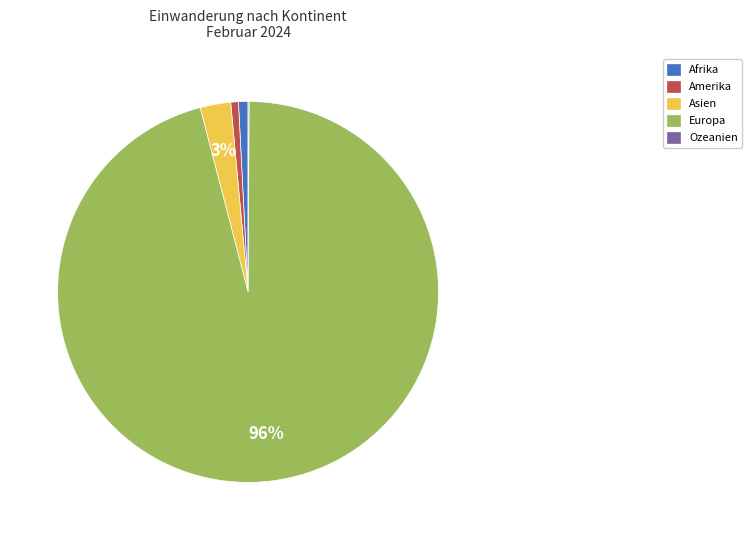

Which slice represents more than half of the pie?

Europa